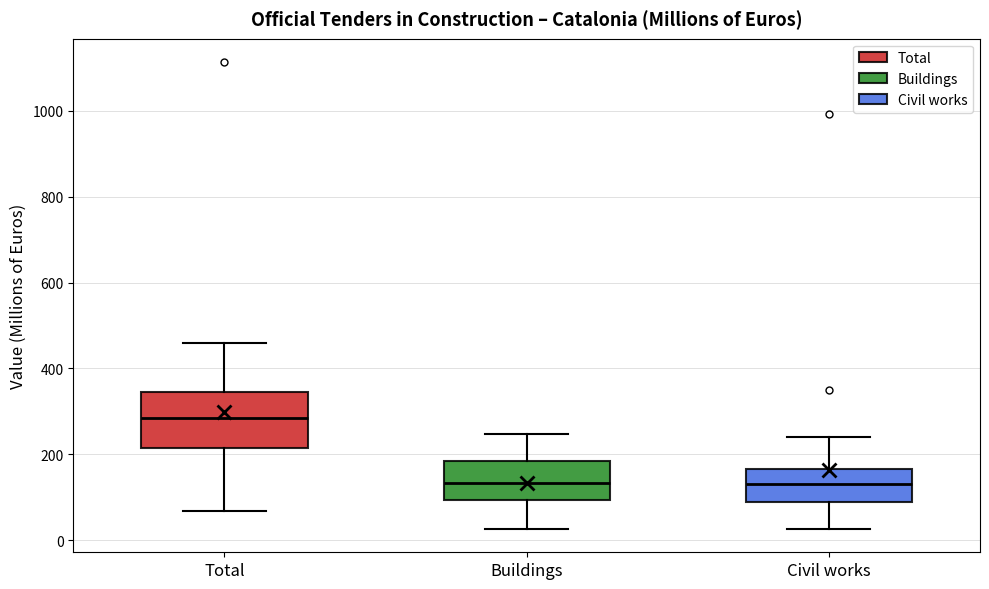

Reading left to right, read every box against the y-axis: the position of its median line, the range the box covers, and the ends of its whiskers. The values are not printed on the chart, so give them approximately, as read against the axis.

Total: median 280, box 220 to 340, whiskers 60 to 460
Buildings: median 140, box 100 to 180, whiskers 20 to 240
Civil works: median 120, box 80 to 160, whiskers 20 to 240